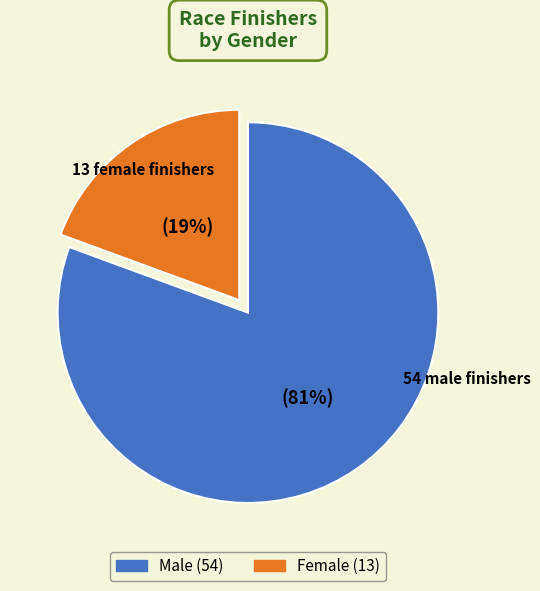

Rank the categories by value from highest to lowest.

Male, Female